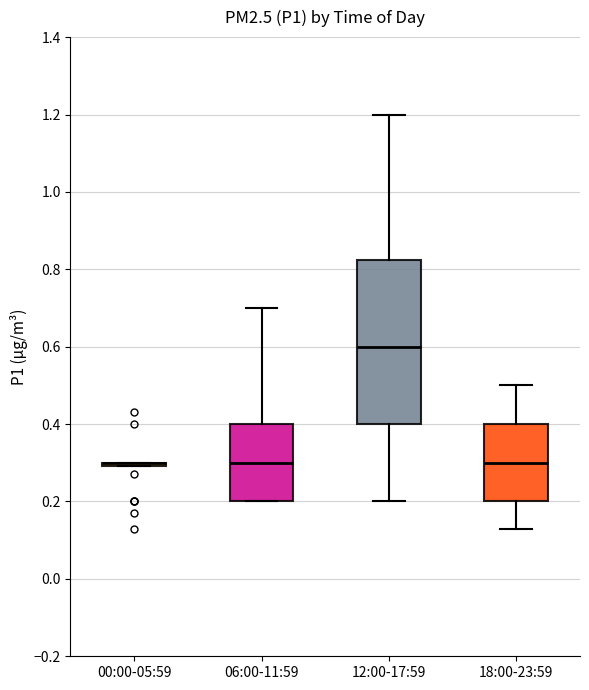

Reading left to right, read every box against the y-axis: the position of its median line, the range the box covers, and the ends of its whiskers. The values are not printed on the chart, so give them approximately, as read against the axis.

00:00-05:59: box collapsed to a line at 0.30, whiskers 0.30 to 0.30
06:00-11:59: median 0.30, box 0.20 to 0.40, whiskers 0.20 to 0.70
12:00-17:59: median 0.60, box 0.40 to 0.82, whiskers 0.20 to 1.20
18:00-23:59: median 0.30, box 0.20 to 0.40, whiskers 0.14 to 0.50